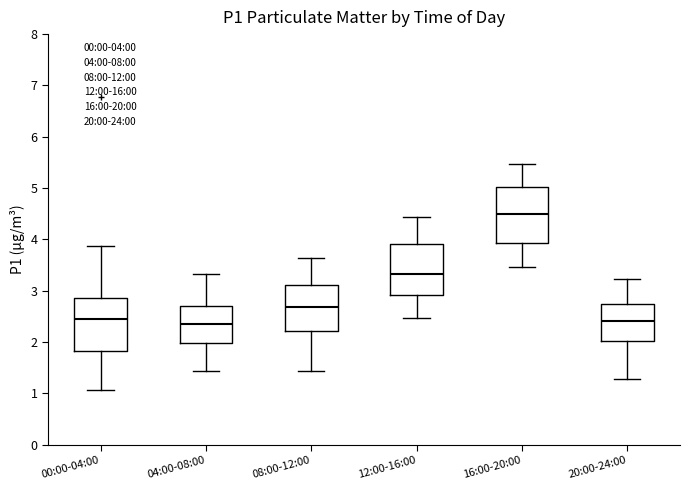

Reading left to right, transcribe this box plot: for each box, give where its median line is, the range the box spans, and where its two whiskers end, as read against the y-axis. The values are not printed on the chart, so give them approximately, as read against the axis.

00:00-04:00: median 2.5, box 1.8 to 2.9, whiskers 1.1 to 3.9
04:00-08:00: median 2.4, box 2.0 to 2.7, whiskers 1.4 to 3.3
08:00-12:00: median 2.7, box 2.2 to 3.1, whiskers 1.4 to 3.6
12:00-16:00: median 3.3, box 2.9 to 3.9, whiskers 2.5 to 4.4
16:00-20:00: median 4.5, box 3.9 to 5.0, whiskers 3.5 to 5.5
20:00-24:00: median 2.4, box 2.0 to 2.7, whiskers 1.3 to 3.2